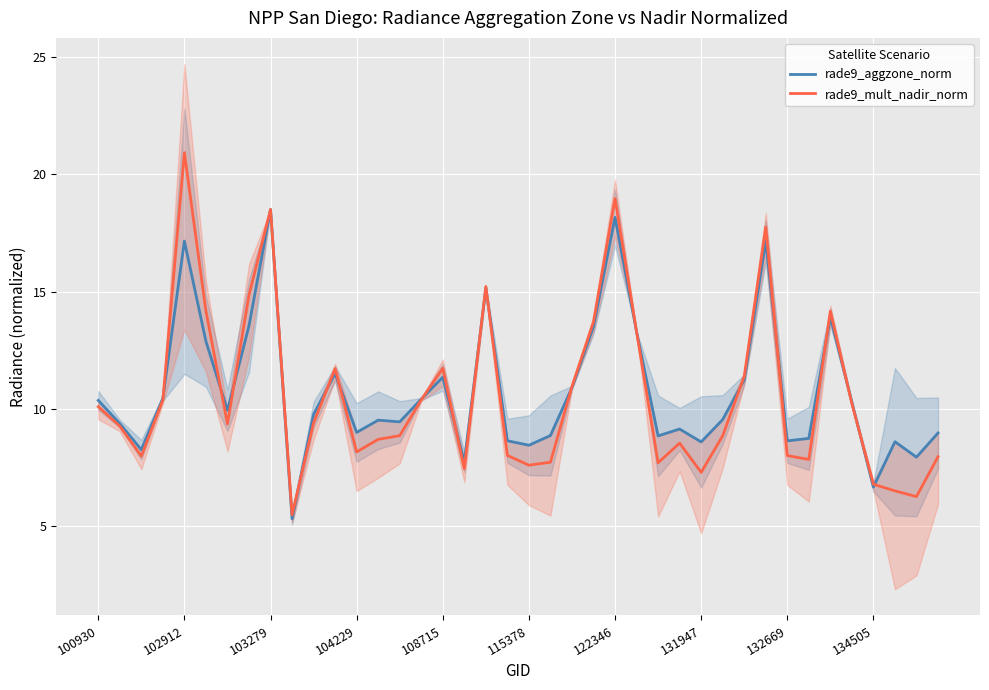

How many values in the rade9_mult_nadir_norm series exceed 9?

21